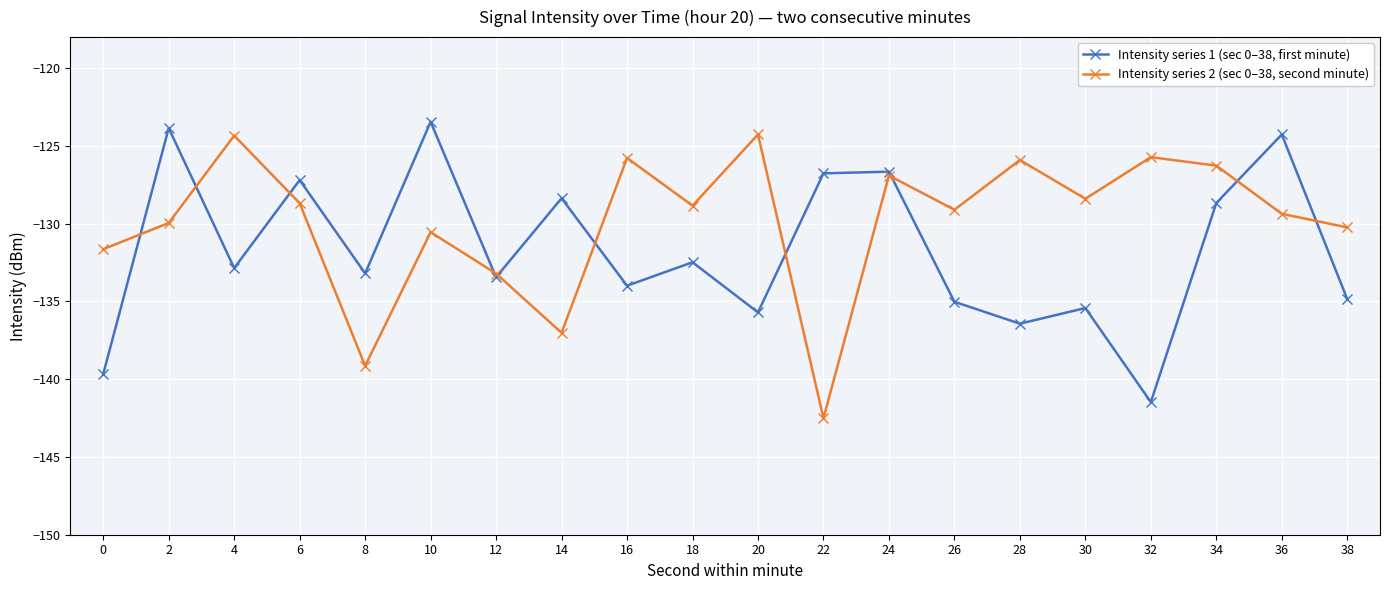

Where do Intensity series 2 (sec 0–38, second minute) and Intensity series 1 (sec 0–38, first minute) first cross each other?

0 and 2